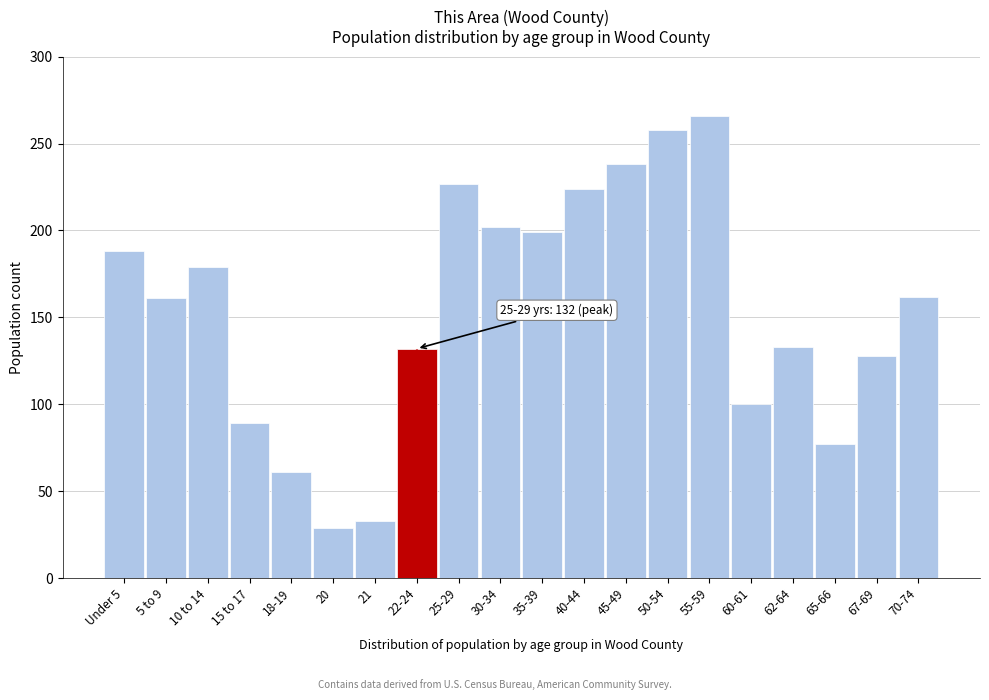

True or false: the data shows 89 at 15 to 17.

True